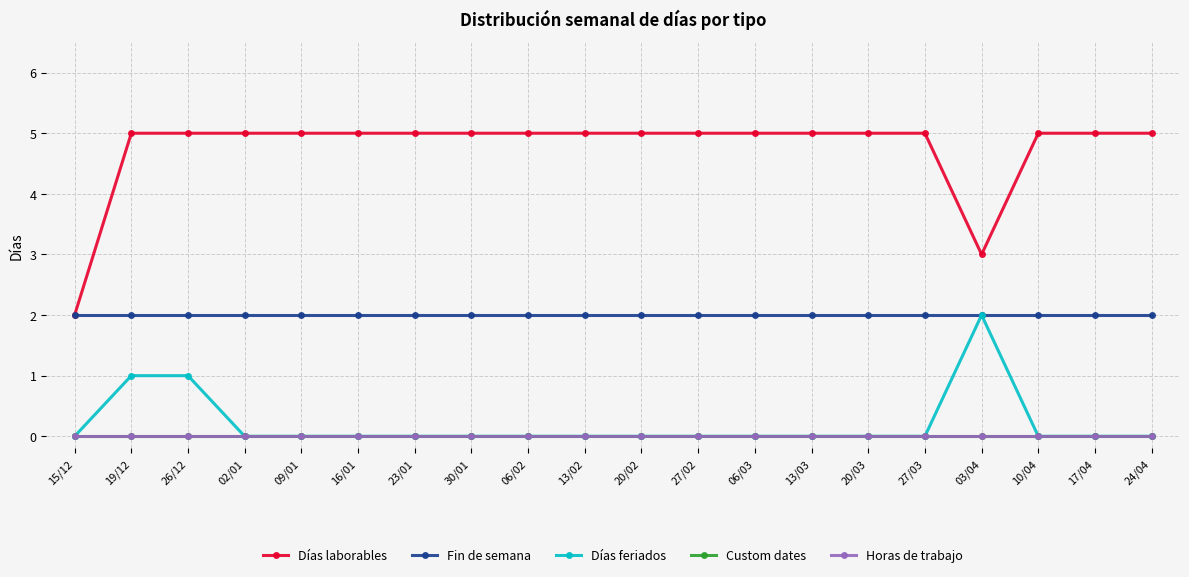

What is the label of the 14th point from the left?

13/03